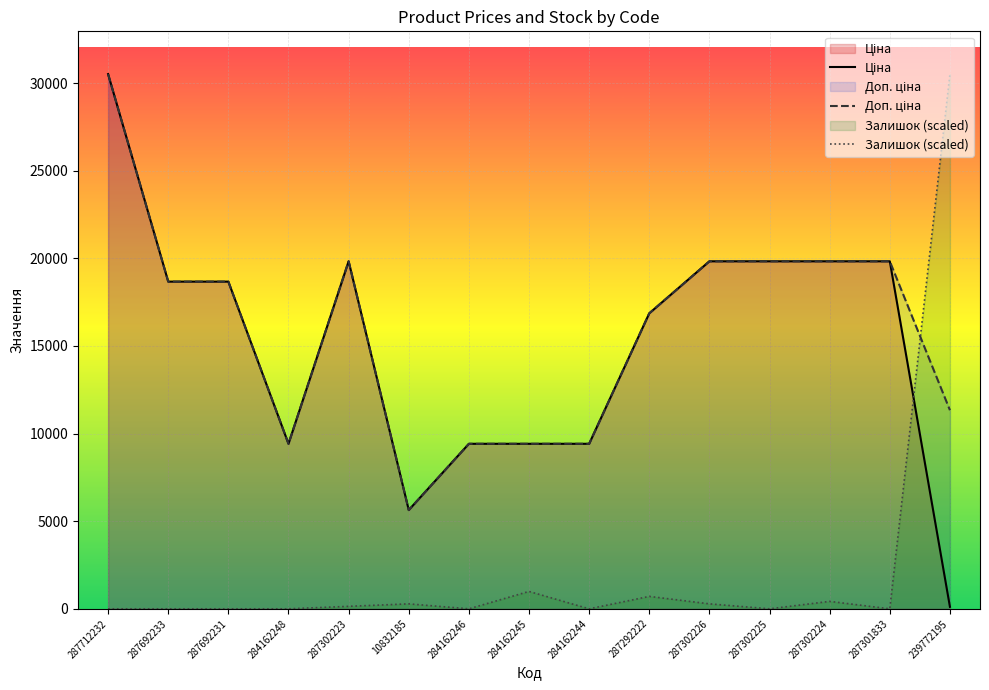

Between 284162245 and 284162244, which series saw the biggest shift?

Залишок (scaled)